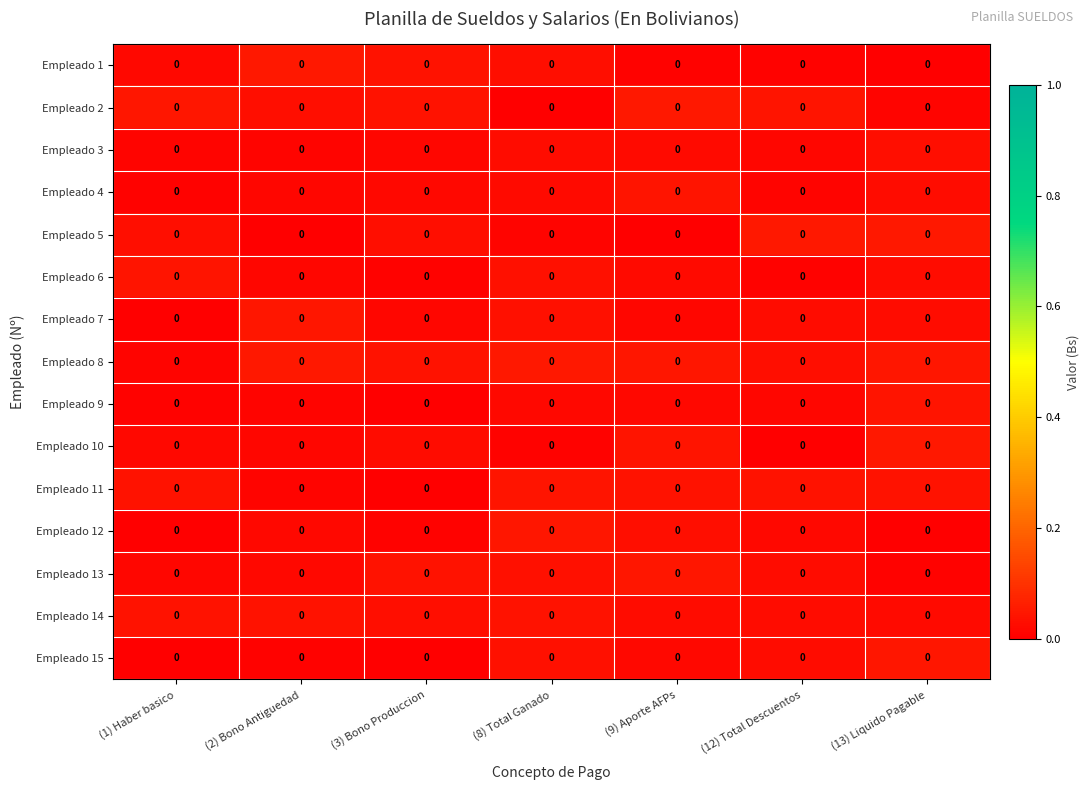

At which category is the sum across all series the highest?

(13) Liquido Pagable